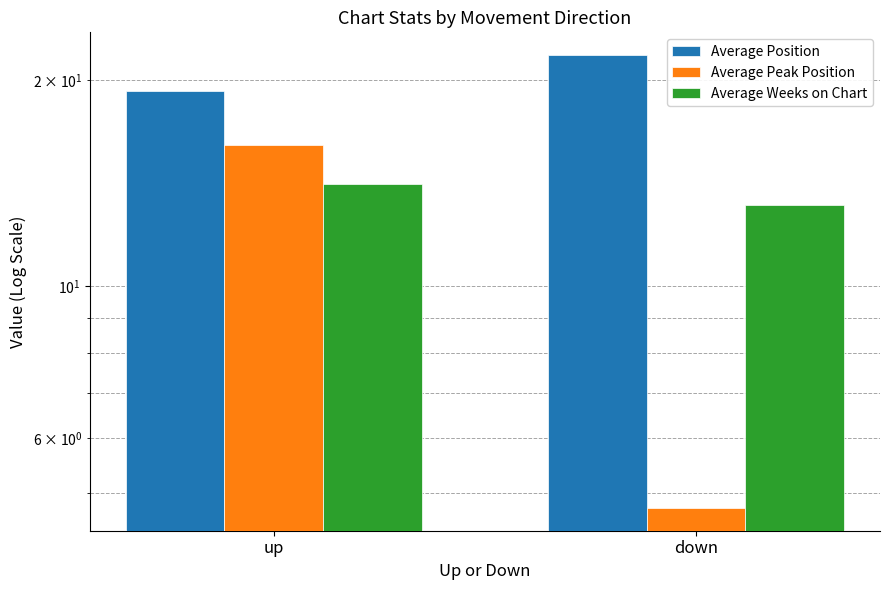

Read the Average Weeks on Chart value at up.

14.1